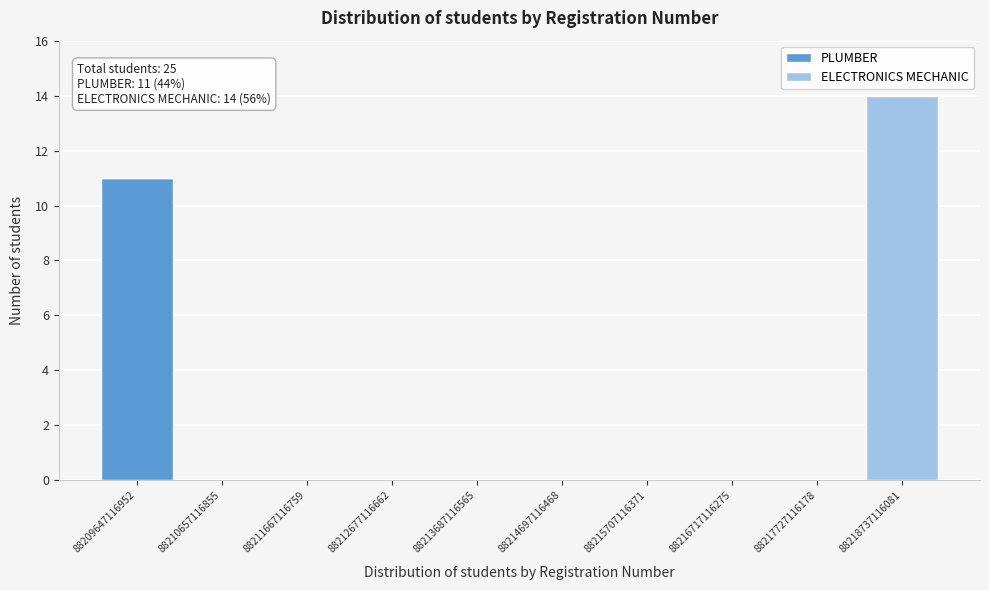

Which range on the x-axis has the tallest stacked bar (by total height)?

88218200000000 to 88219200000000